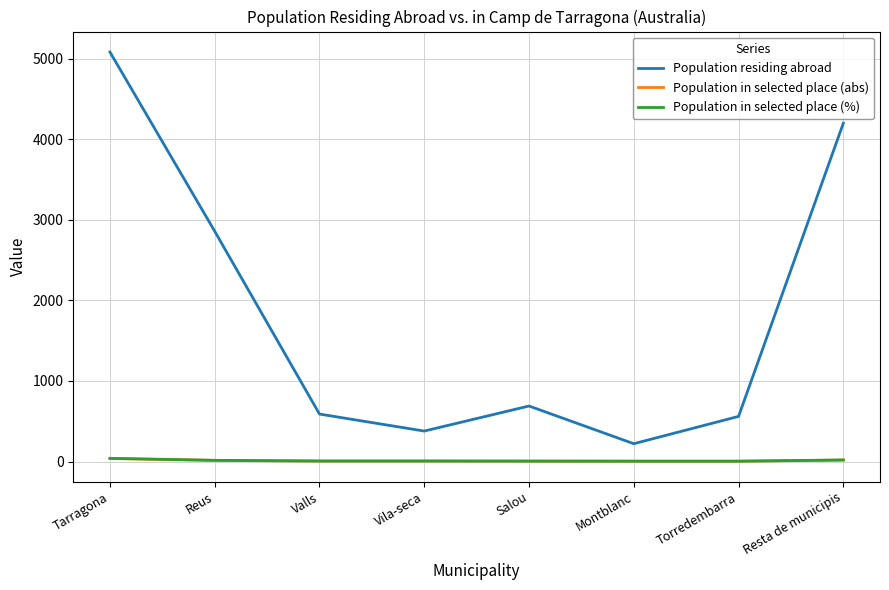

Which category has the highest value in the Population residing abroad series?

Tarragona